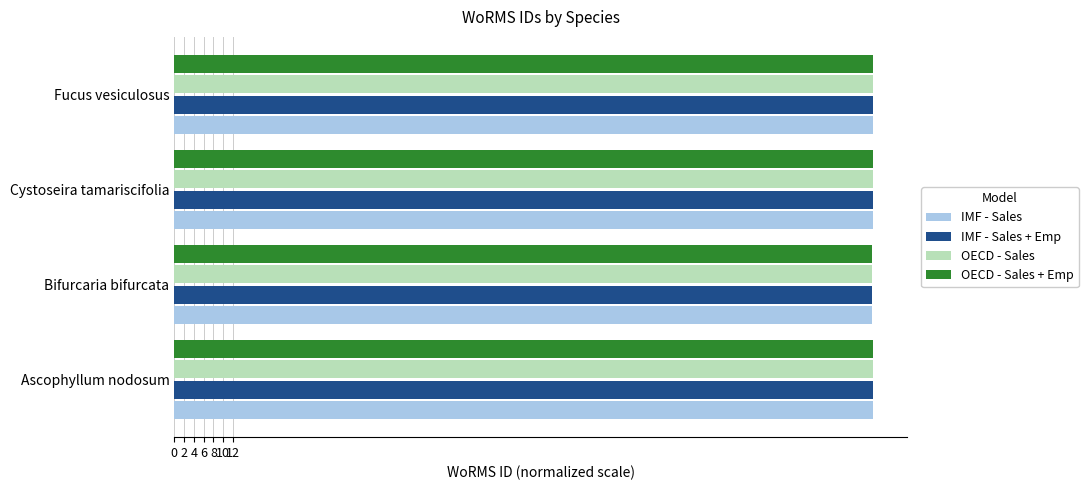

What is the minimum value for IMF - Sales + Emp?

11.9